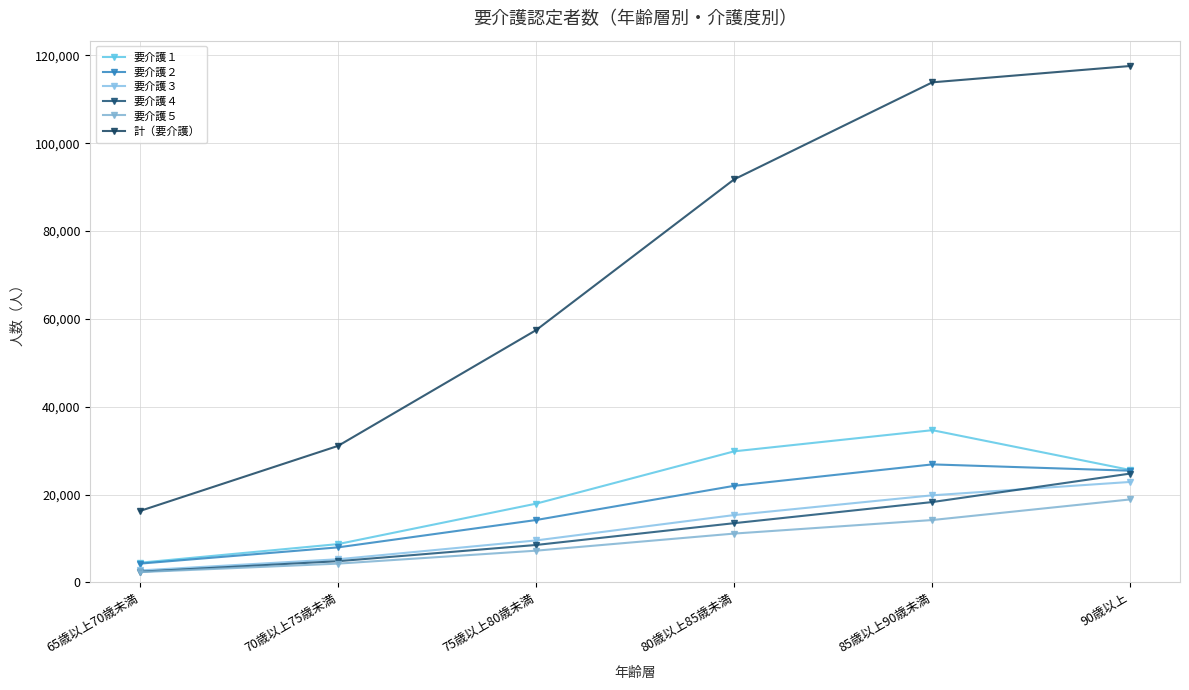

What is the total value across all series at 85歳以上90歳未満?

227720